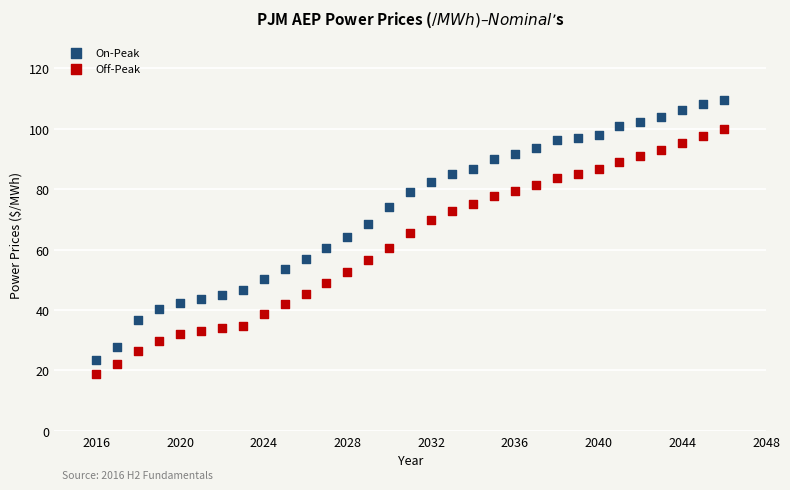

What is the X range (max minus min) for the scatter plot?

30.0